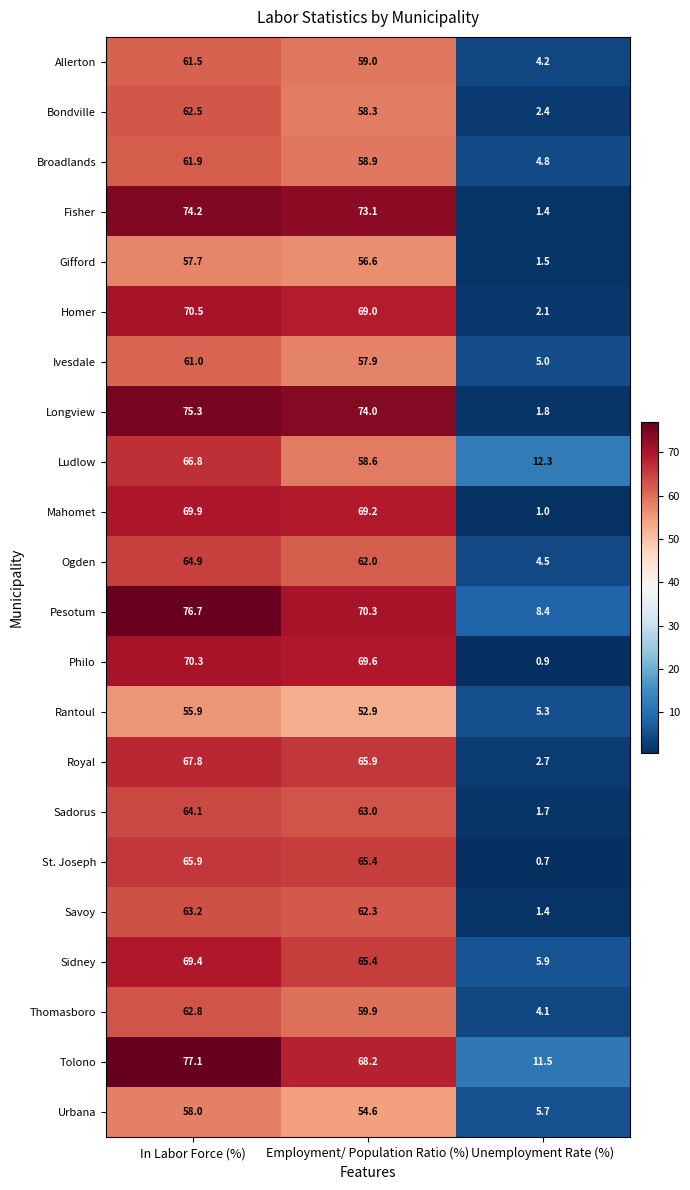

What value does the Homer series have at Employment/ Population Ratio (%)?

69.0